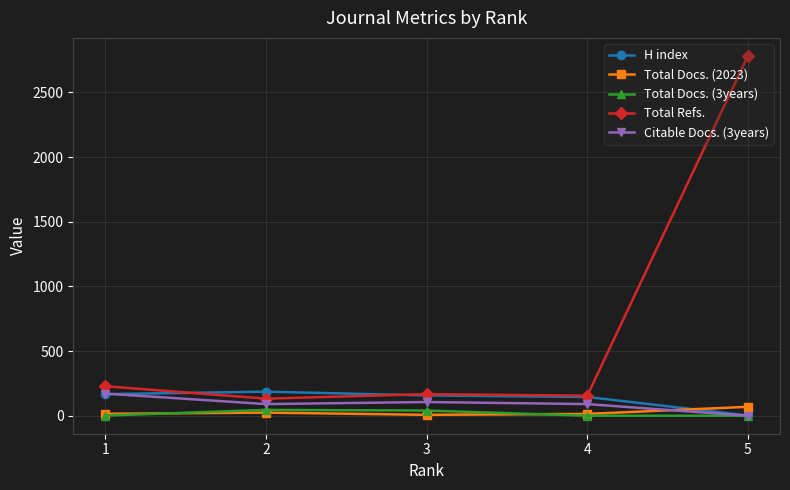

True or false: H index has more than 2 points higher than both neighbors.

False